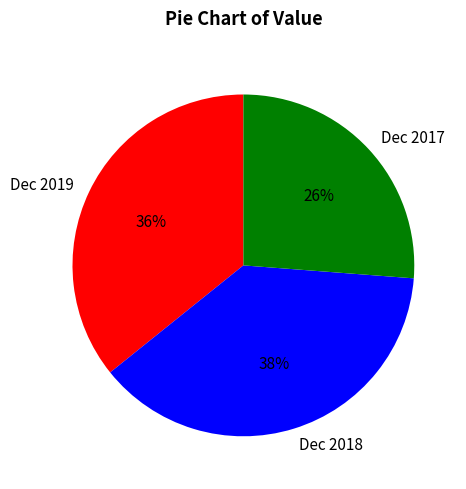

To the nearest percent, what portion does Dec 2019 represent?

36%